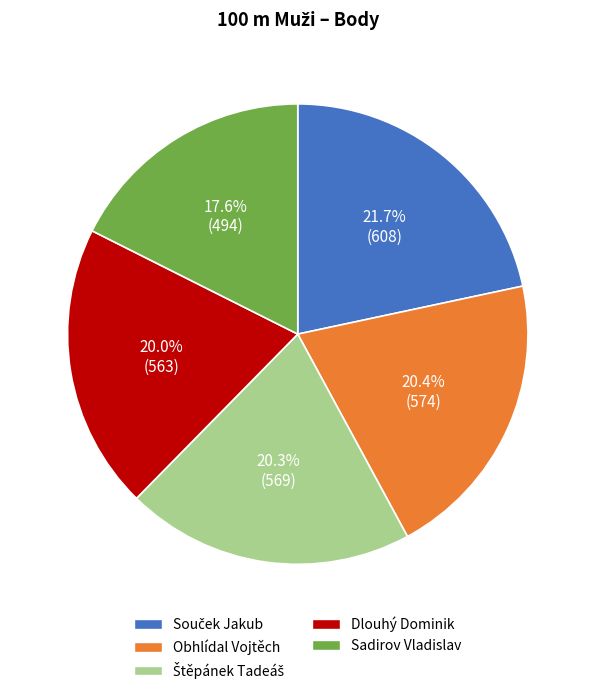

How many slices are in this pie chart?

5